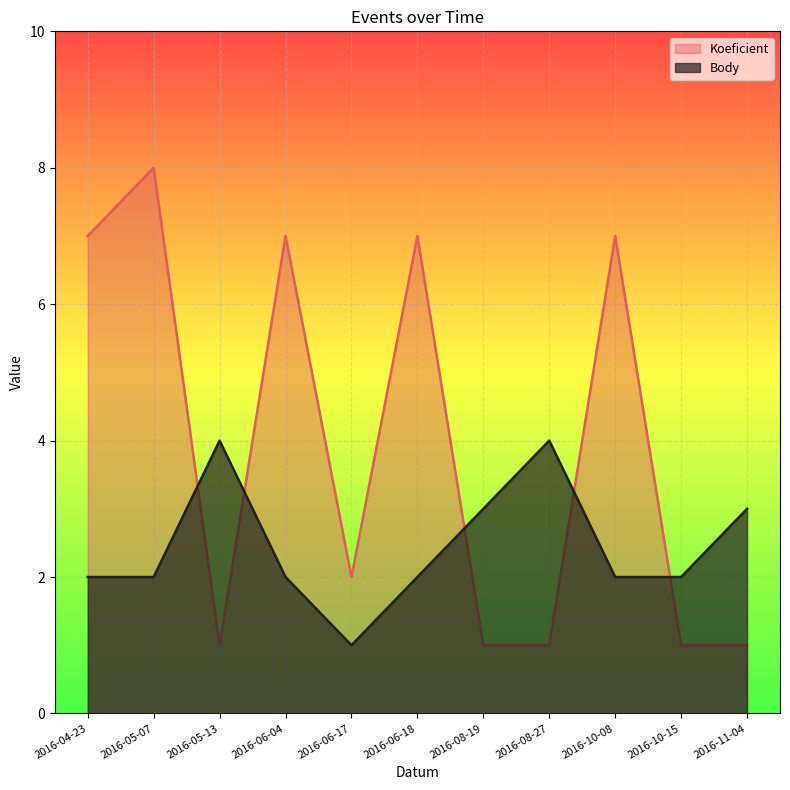

Reading left to right, transcribe all the data shown in this chart.

Koeficient: 2016-04-23=7	2016-05-07=8	2016-05-13=1	2016-06-04=7	2016-06-17=2	2016-06-18=7	2016-08-19=1	2016-08-27=1	2016-10-08=7	2016-10-15=1	2016-11-04=1
Body: 2016-04-23=2	2016-05-07=2	2016-05-13=4	2016-06-04=2	2016-06-17=1	2016-06-18=2	2016-08-19=3	2016-08-27=4	2016-10-08=2	2016-10-15=2	2016-11-04=3